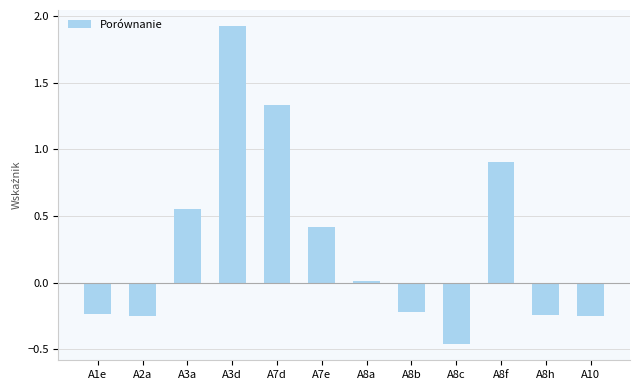

Are the bars grouped side by side (vs. stacked)?

No